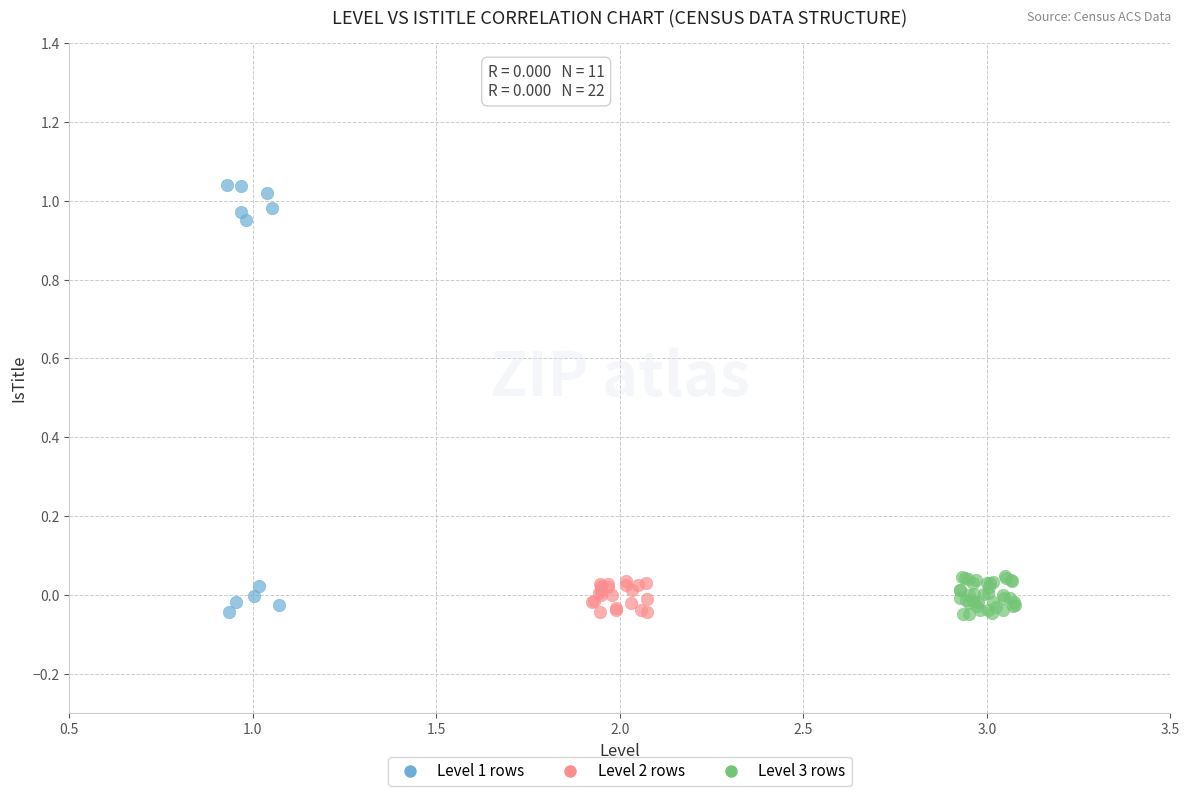

Which series has the widest spread of Y values?

Level 1 rows